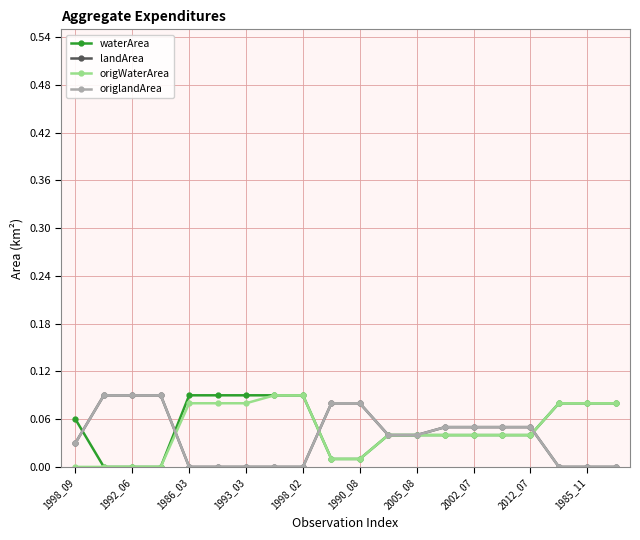

How many distinct data groups are displayed?

4